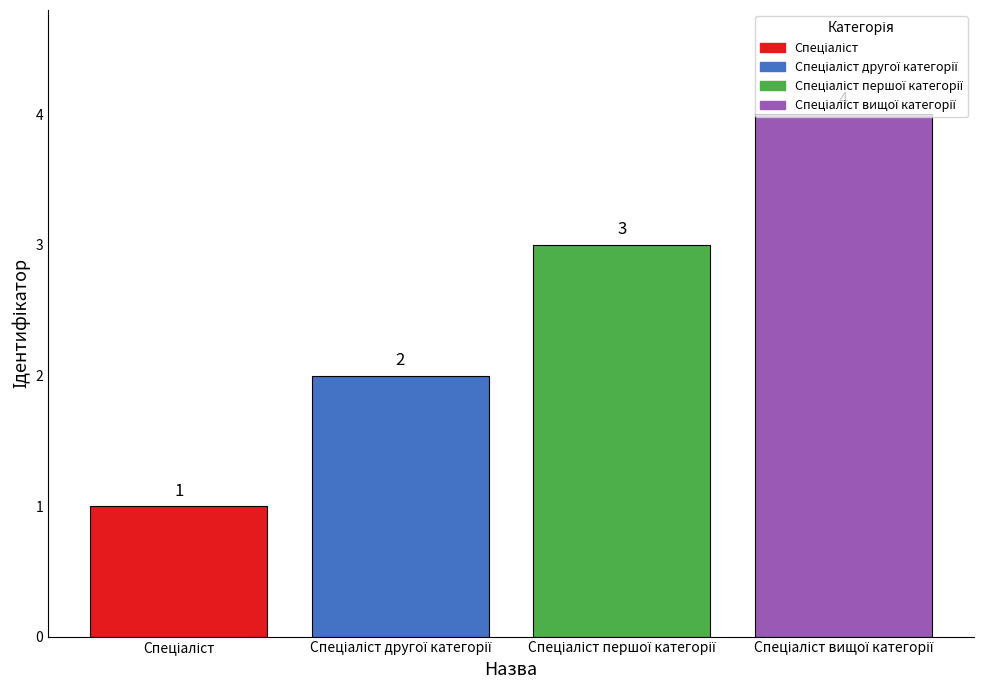

What is the maximum value shown in the chart?

4